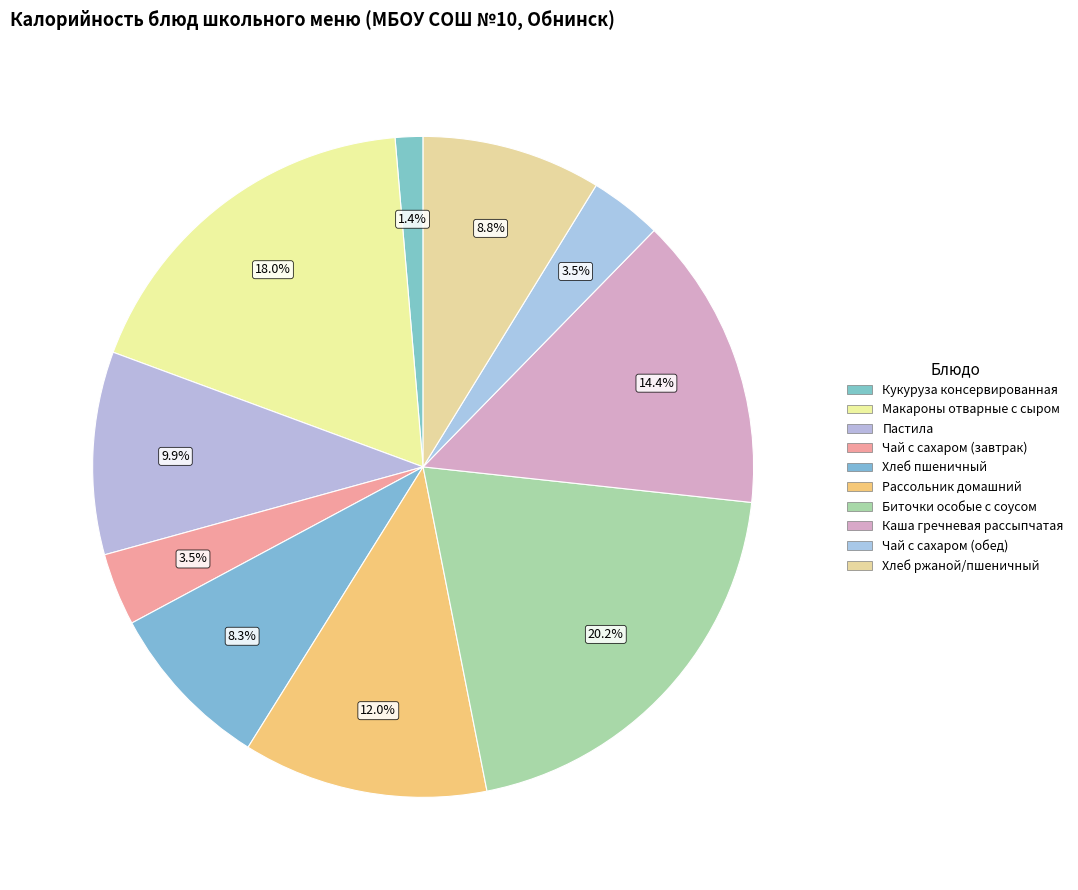

Does any single category account for the majority?

No